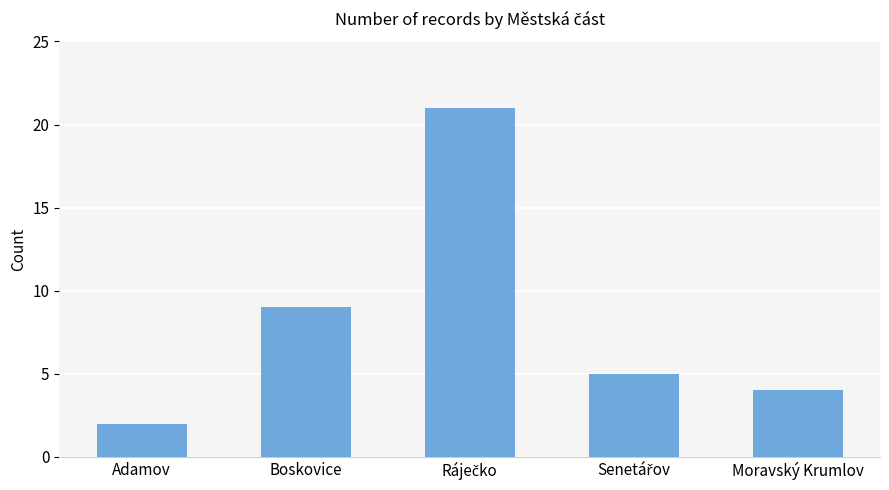

Reading left to right, transcribe all the data shown in this chart.

2	9	21	5	4